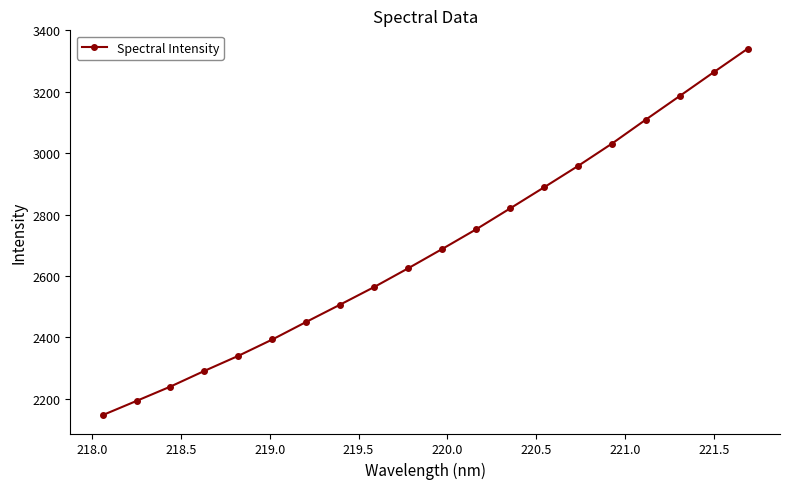

True or false: there are more than 0 points higher than both neighbors.

False